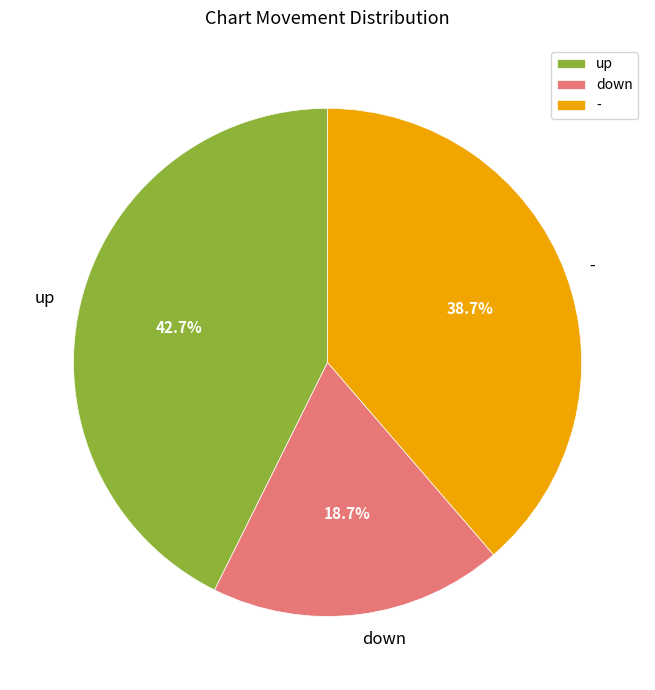

To the nearest percent, what percentage of the pie is -?

39%